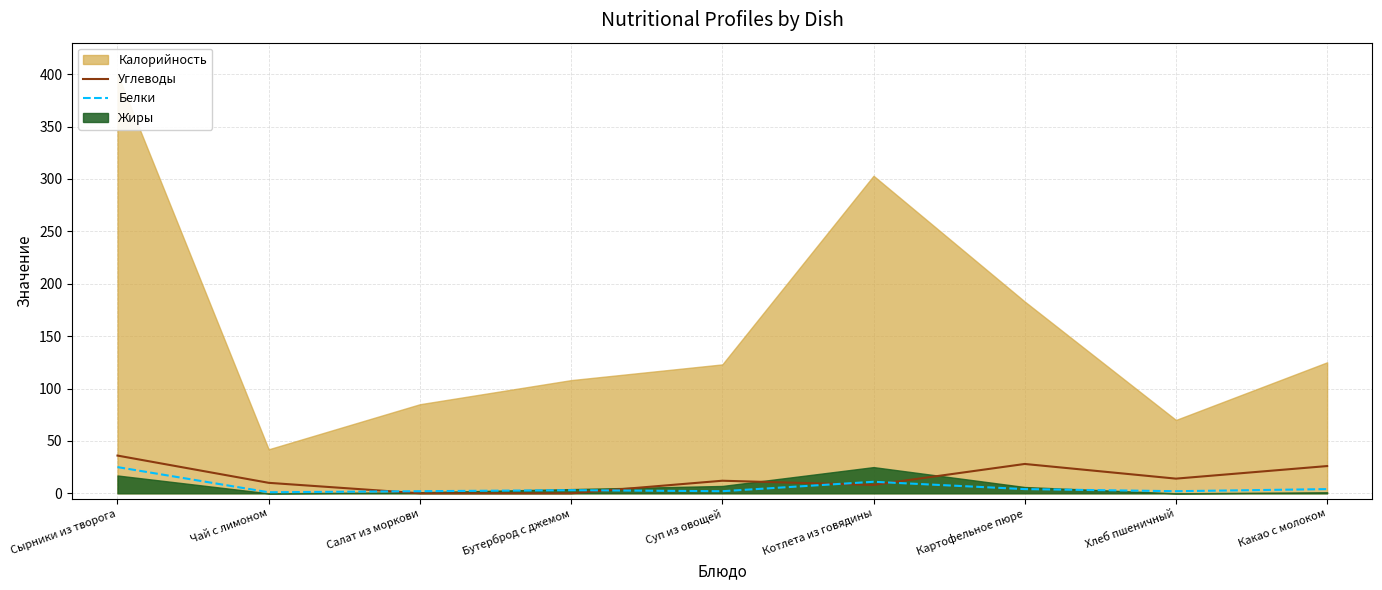

The value of Углеводы at Бутерброд с джемом is 0. True or false?

True